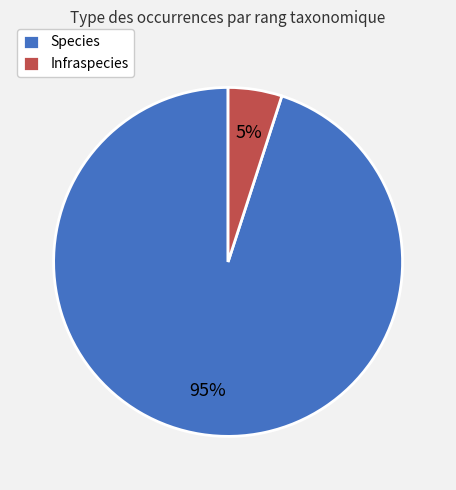

Do Species and Infraspecies together represent more than half of the pie?

Yes